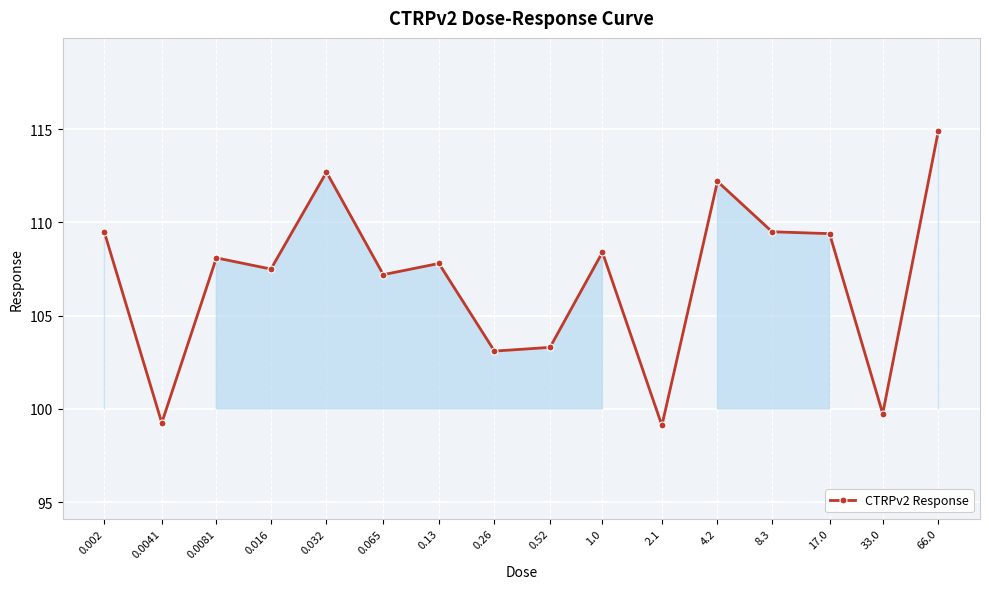

What is the value of the 1st point from the left?

109.5